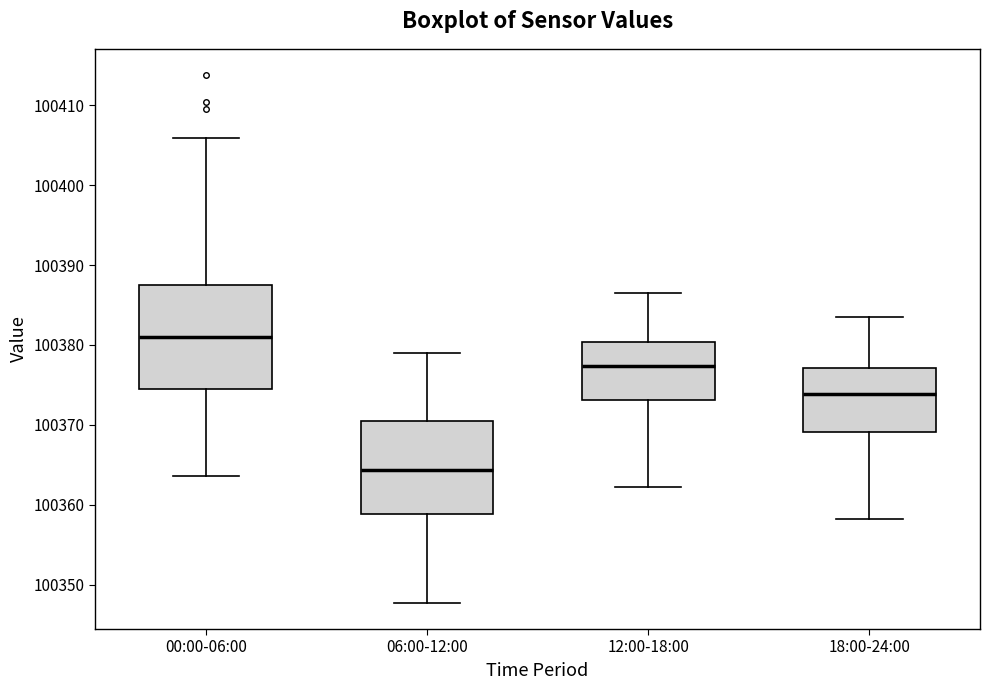

Reading left to right, read every box against the y-axis: the position of its median line, the range the box covers, and the ends of its whiskers. The values are not printed on the chart, so give them approximately, as read against the axis.

00:00-06:00: median 100381, box 100374 to 100388, whiskers 100364 to 100406
06:00-12:00: median 100364, box 100359 to 100370, whiskers 100348 to 100379
12:00-18:00: median 100377, box 100373 to 100380, whiskers 100362 to 100386
18:00-24:00: median 100374, box 100369 to 100377, whiskers 100358 to 100383